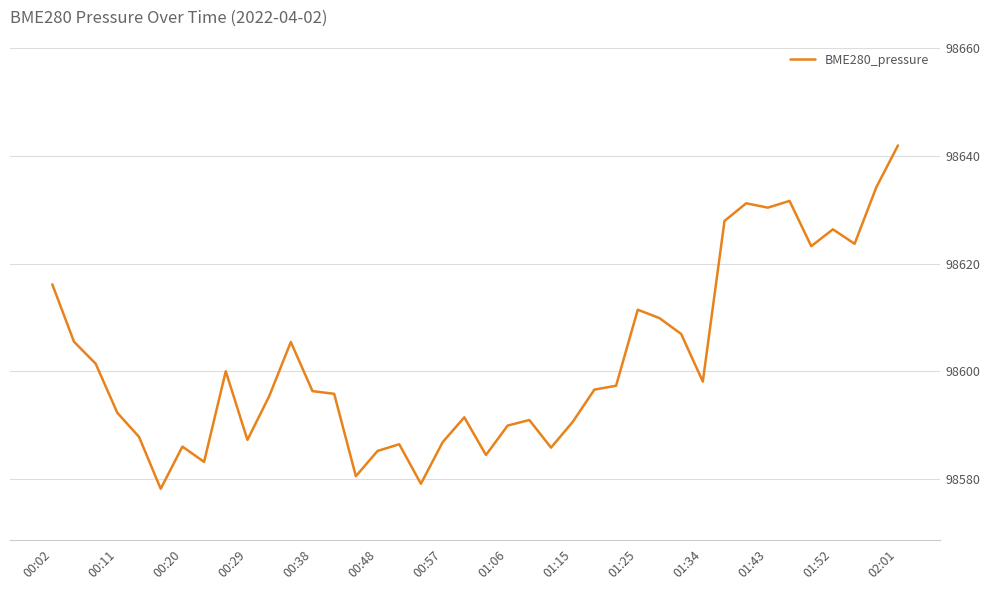

What is the maximum value shown in the chart?

98642.0